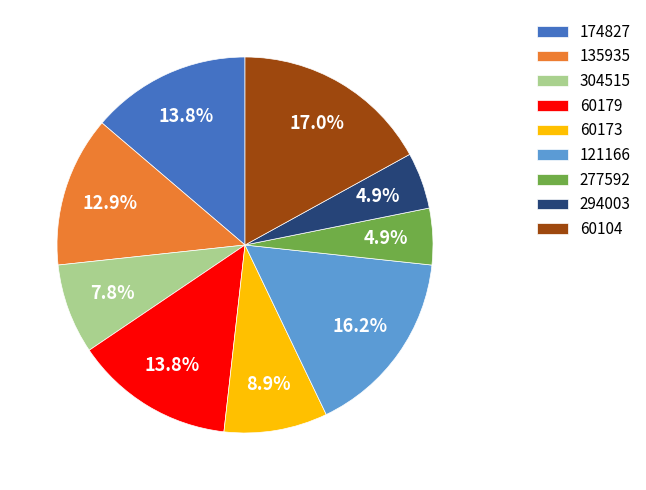

What is the largest slice in the pie chart?

60104